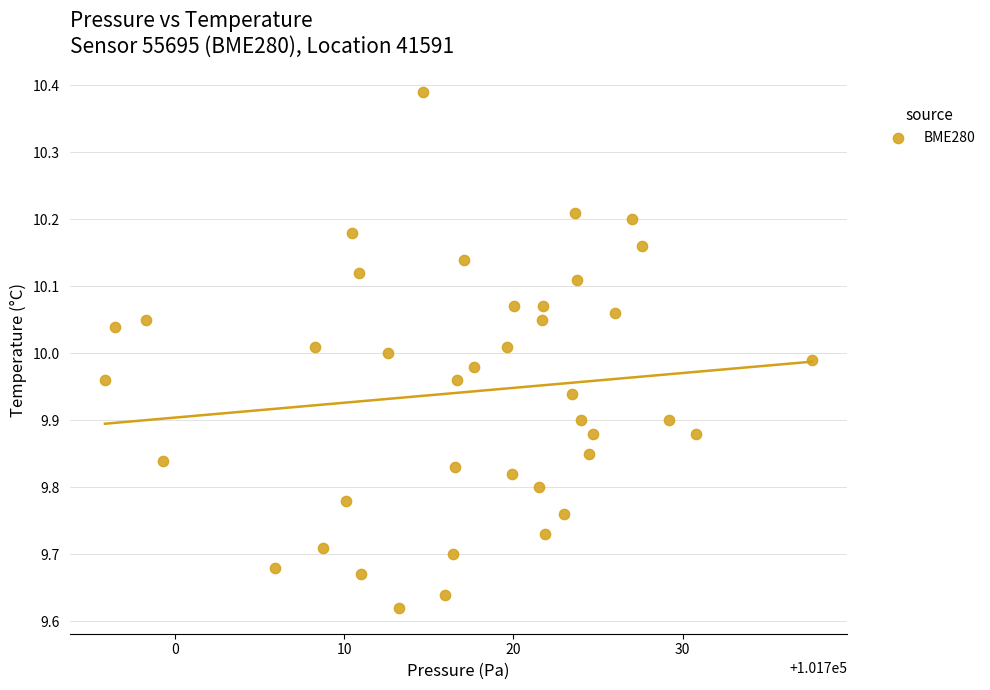

What is the range of Y values (max minus min)?

0.8